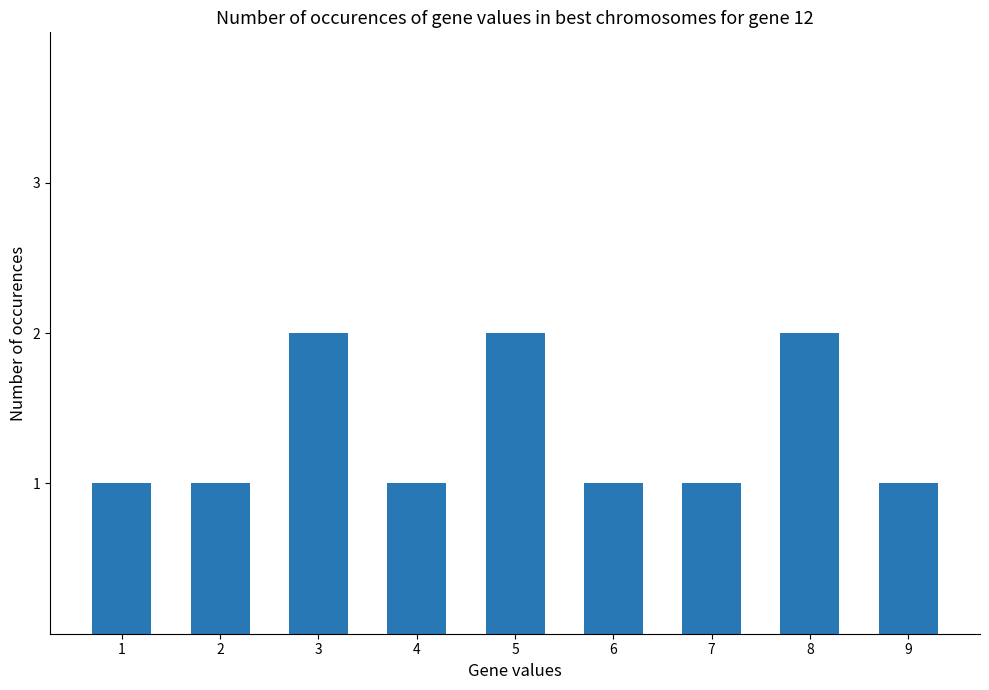

Are the bars grouped side by side (vs. stacked)?

No